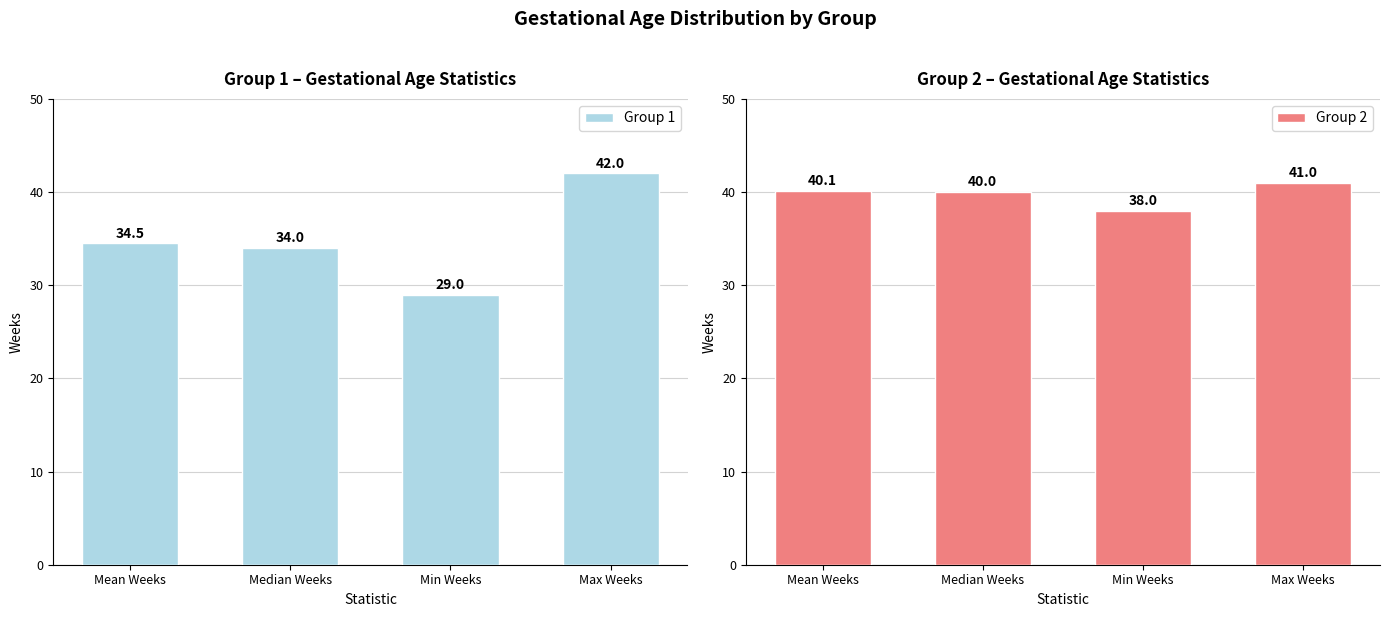

Reading right to left, extract all data points from this chart.

Group 1: Max Weeks=42.0	Min Weeks=29.0	Median Weeks=34.0	Mean Weeks=34.5
Group 2: Max Weeks=41.0	Min Weeks=38.0	Median Weeks=40.0	Mean Weeks=40.1